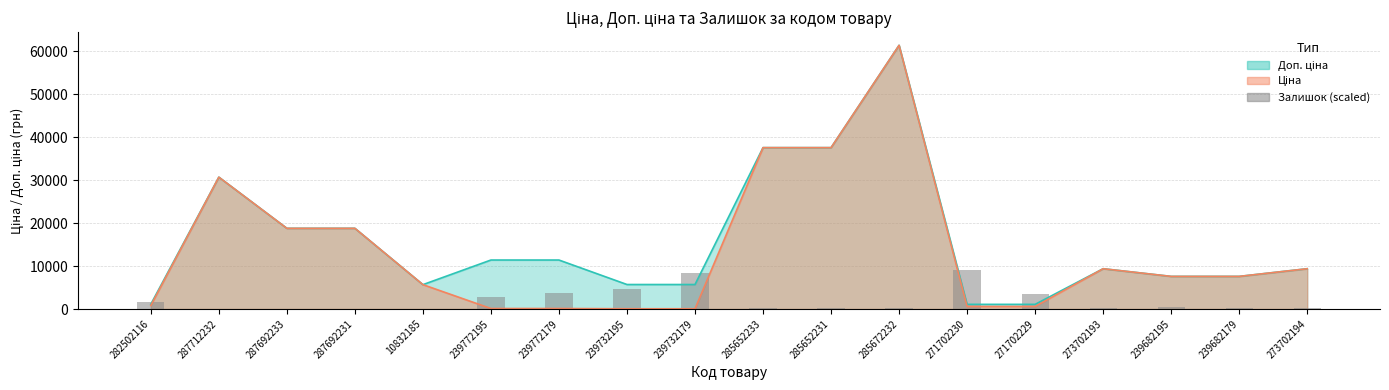

At which label is the value closest to 4601?

239732195